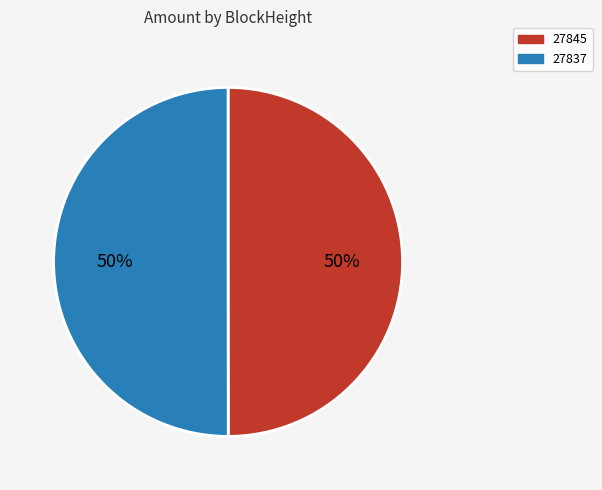

To the nearest percent, what is the difference between the largest and smallest slice percentages?

0%